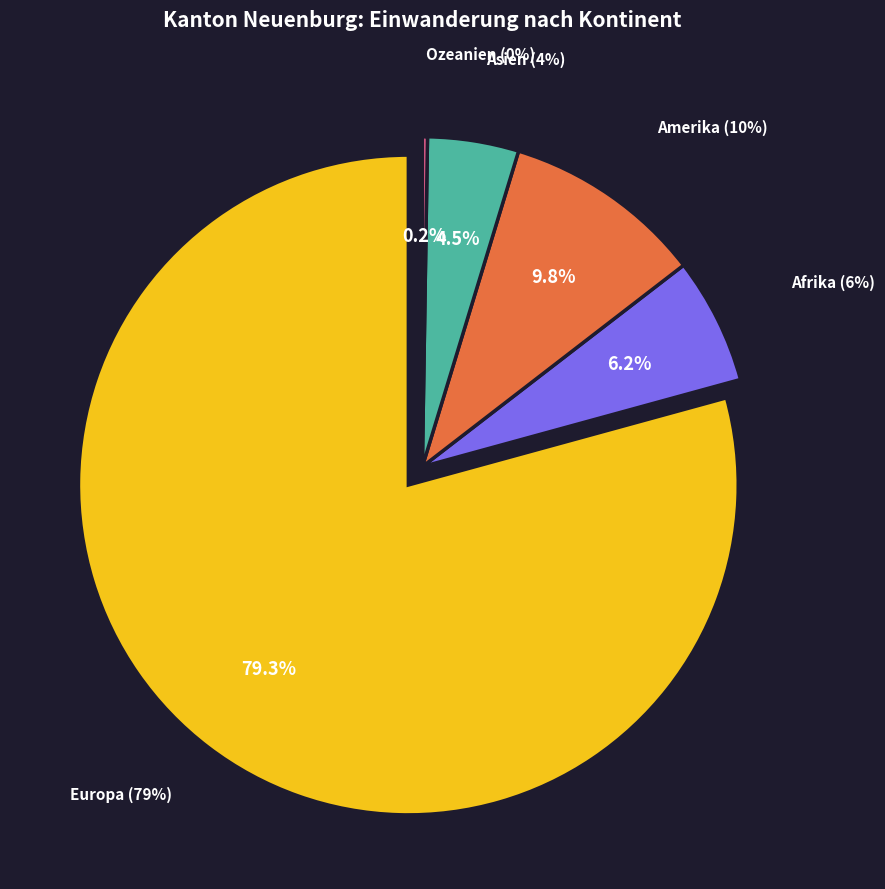

What is the total percentage of Asien and Afrika?

10.7%